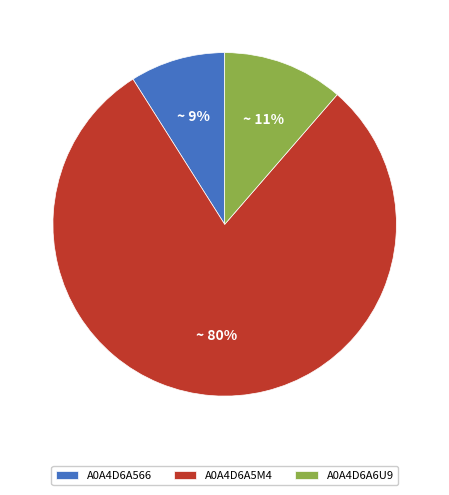

Is there any slice that represents more than half of the pie?

Yes